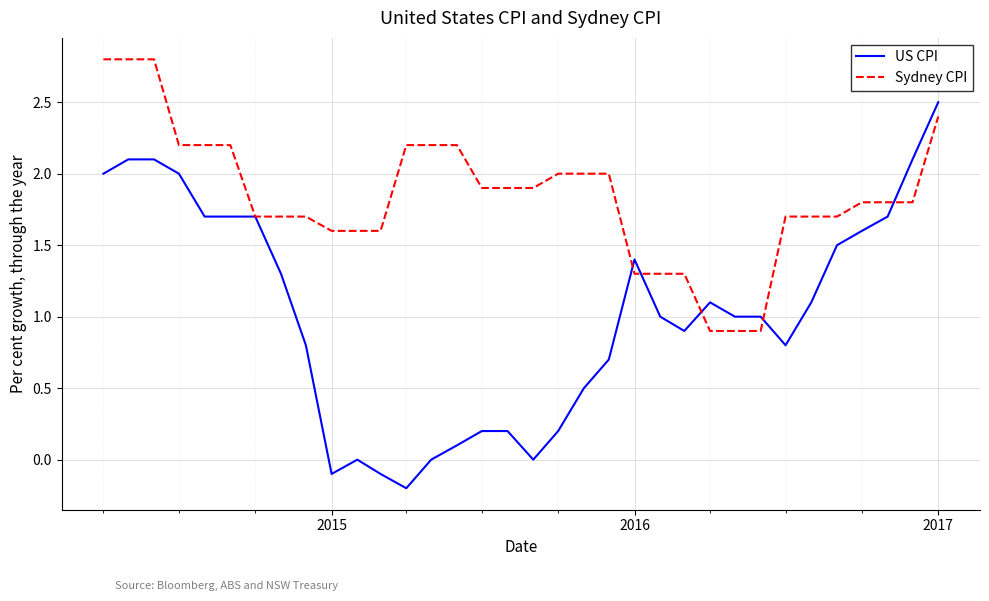

Does the chart display data point markers on the line(s)?

No